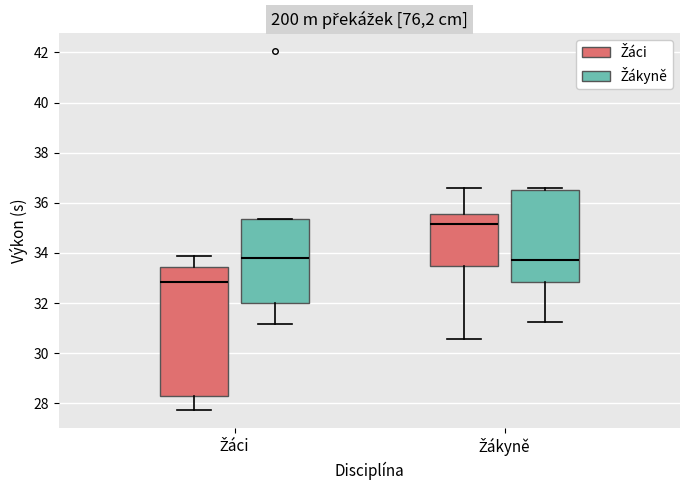

Comparing the boxes themselves (not the whiskers), which one is the tallest?

Žáci (Žáci)